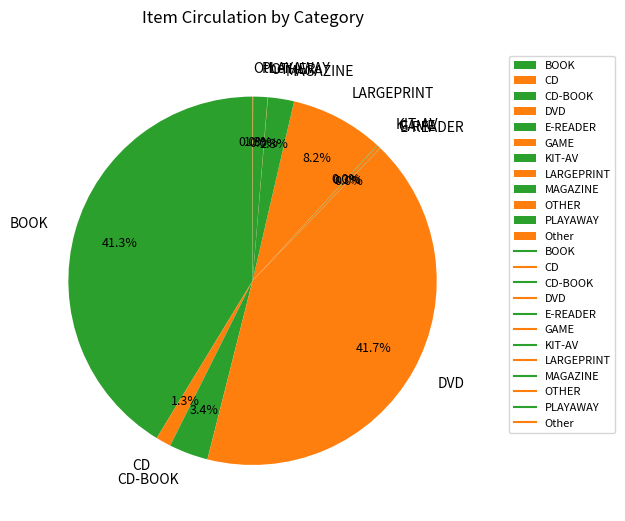

To the nearest percent, what is the average slice percentage?

8%